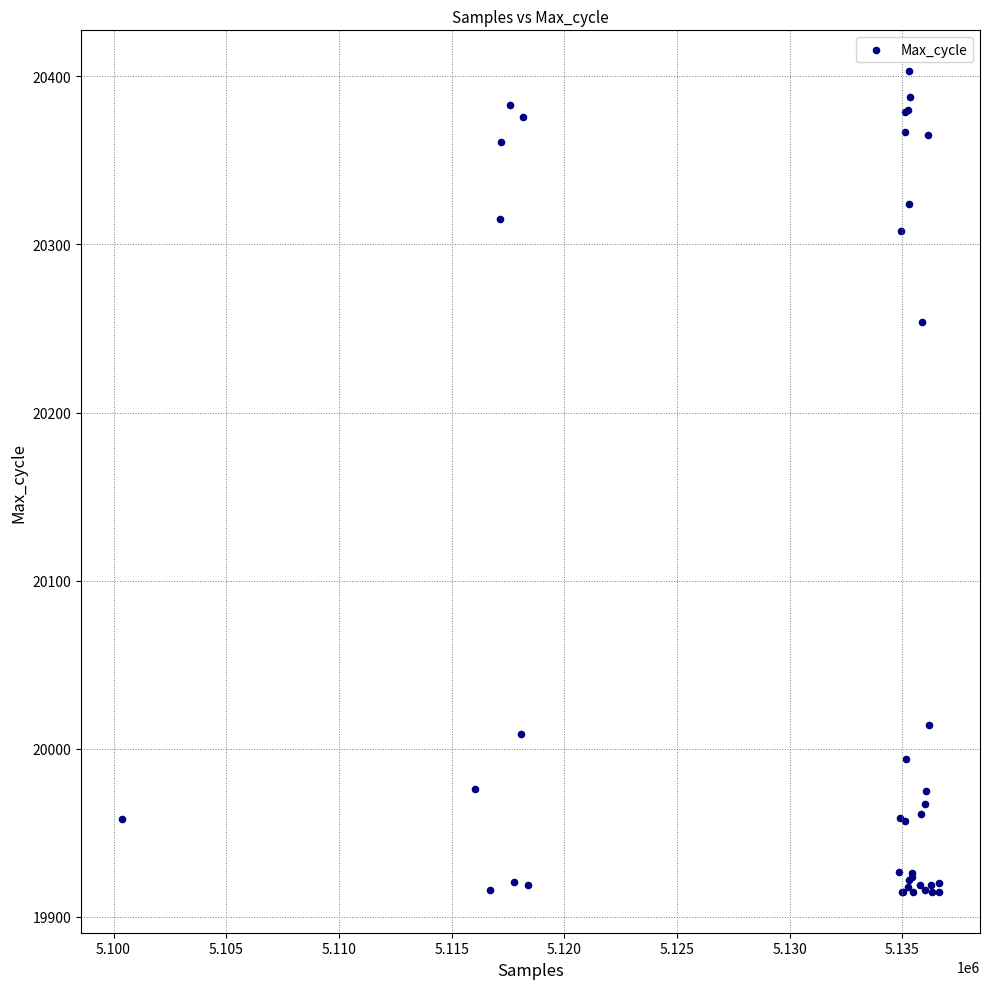

What Y value in the scatter plot is closest to 20159?

20254